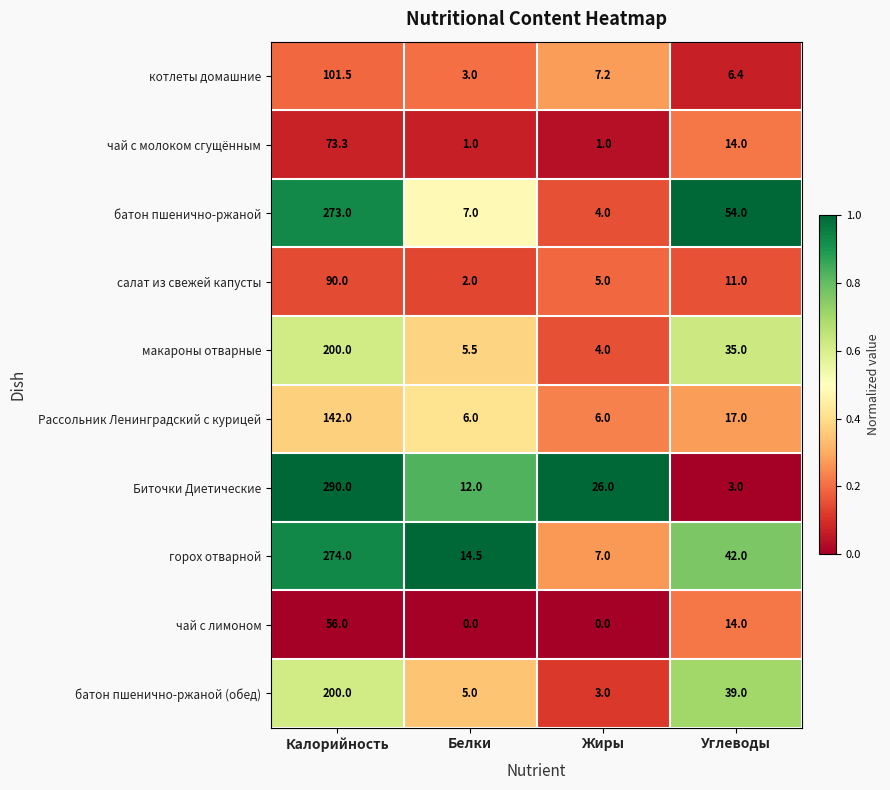

Which series has the widest spread of values?

Биточки Диетические